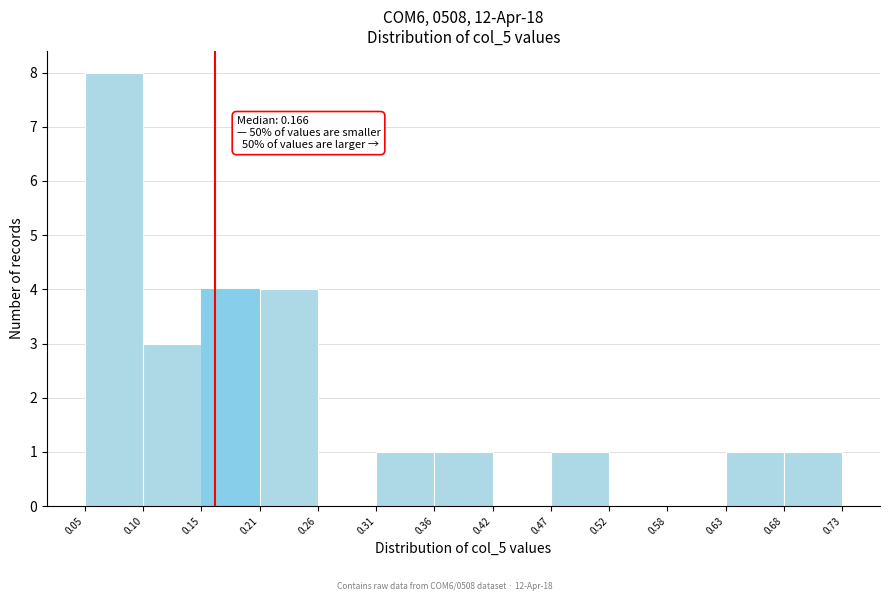

Which range on the x-axis has the tallest bar?

0.05 to 0.10